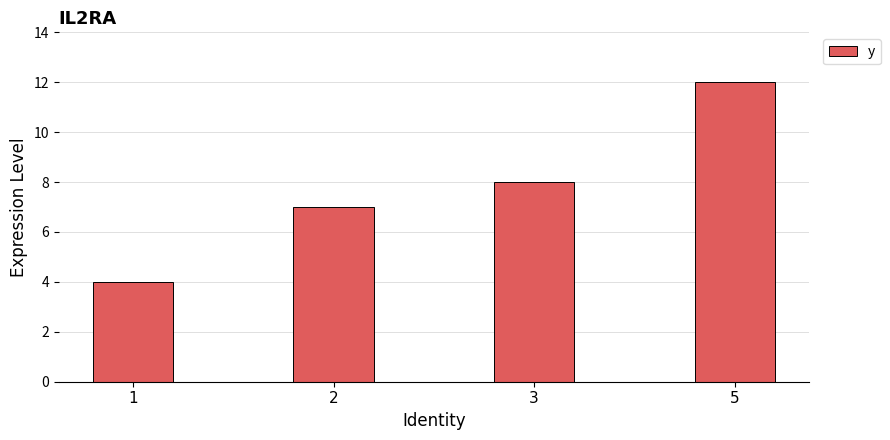

Is it true that the value at 1 is 7?

False